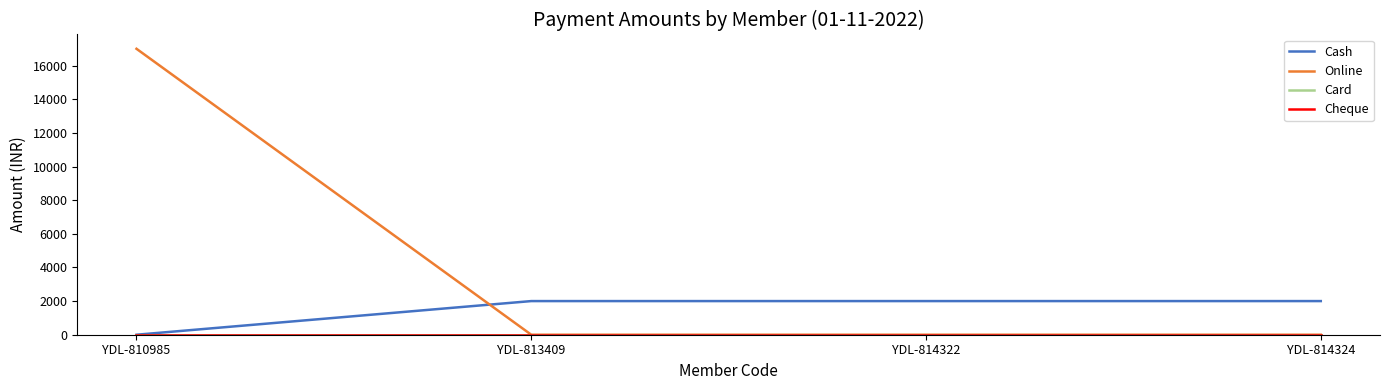

Reading right to left, what are all the values shown in this chart?

Cash: 2000	2000	2000	0
Online: 0	0	0	17000
Card: 0	0	0	0
Cheque: 0	0	0	0